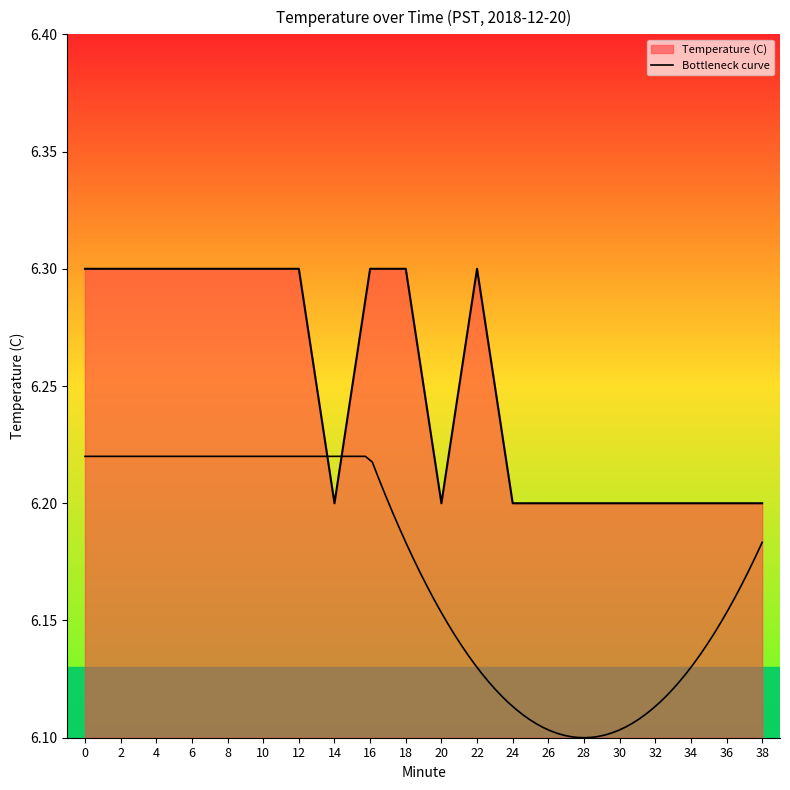

Reading left to right, what are all the values shown in this chart?

0=6.3	2=6.3	4=6.3	6=6.3	8=6.3	10=6.3	12=6.3	14=6.2	16=6.3	18=6.3	20=6.2	22=6.3	24=6.2	26=6.2	28=6.2	30=6.2	32=6.2	34=6.2	36=6.2	38=6.2